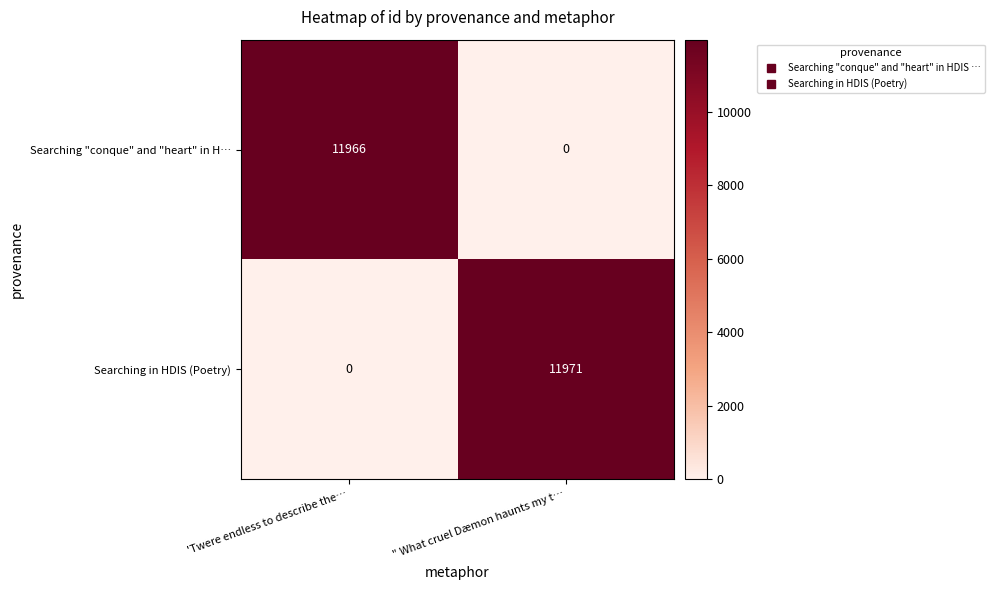

Count the number of categories in the chart.

2